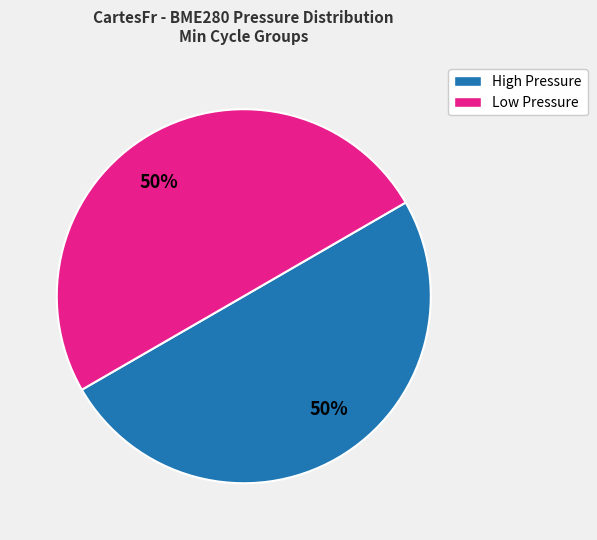

To the nearest percent, what is the average slice percentage?

50%